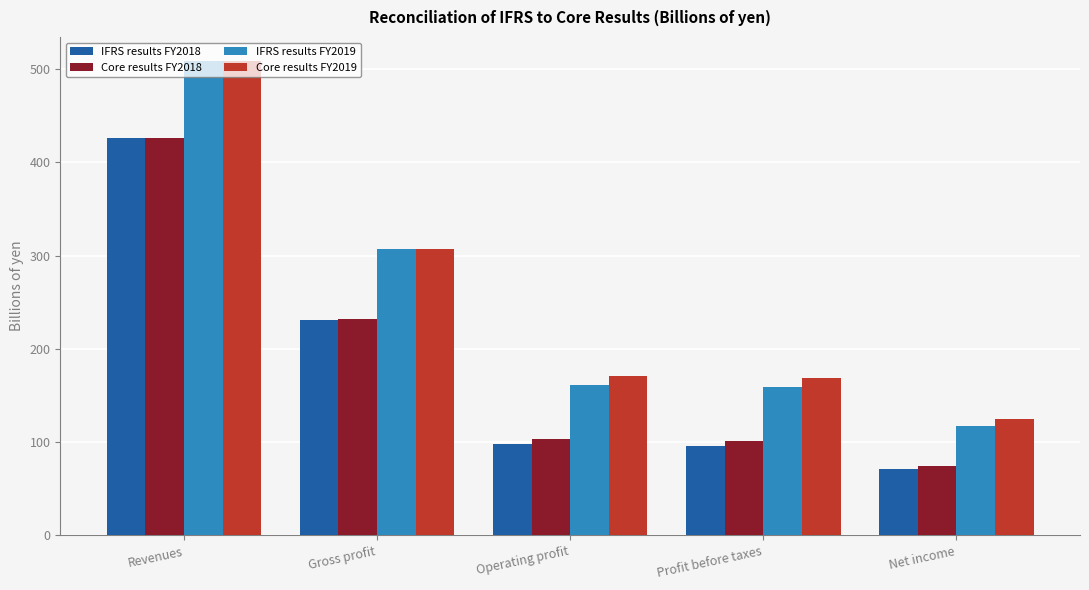

Where does the IFRS results FY2018 series first go above 97?

Revenues